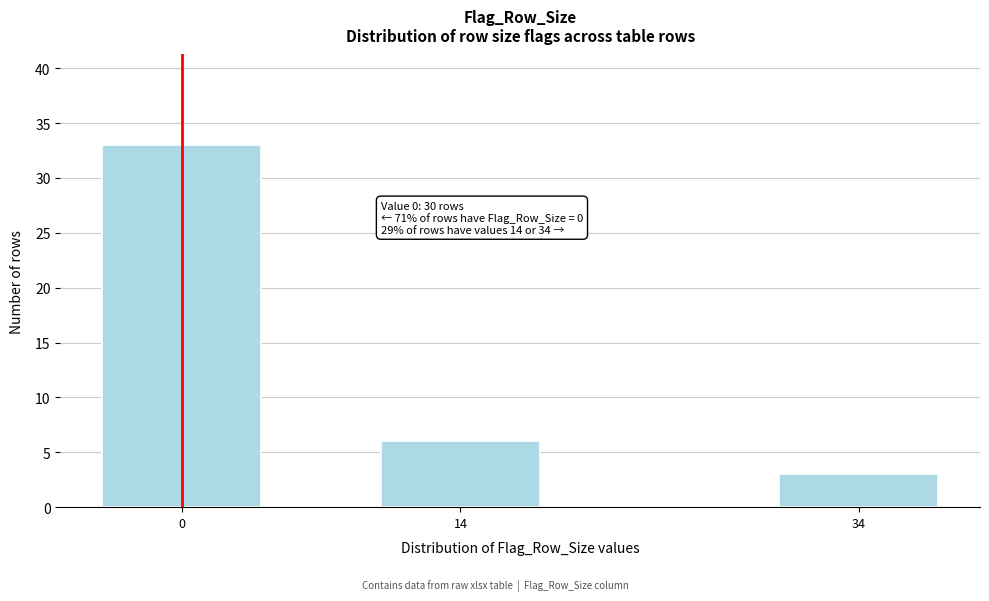

Reading left to right, extract all data points from this chart.

0=33	14=6	34=3